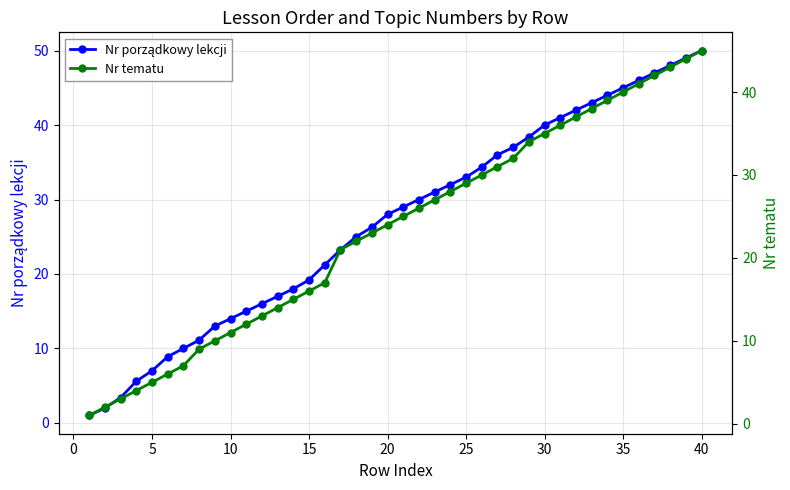

Which series has the largest total across all categories?

Nr porządkowy lekcji